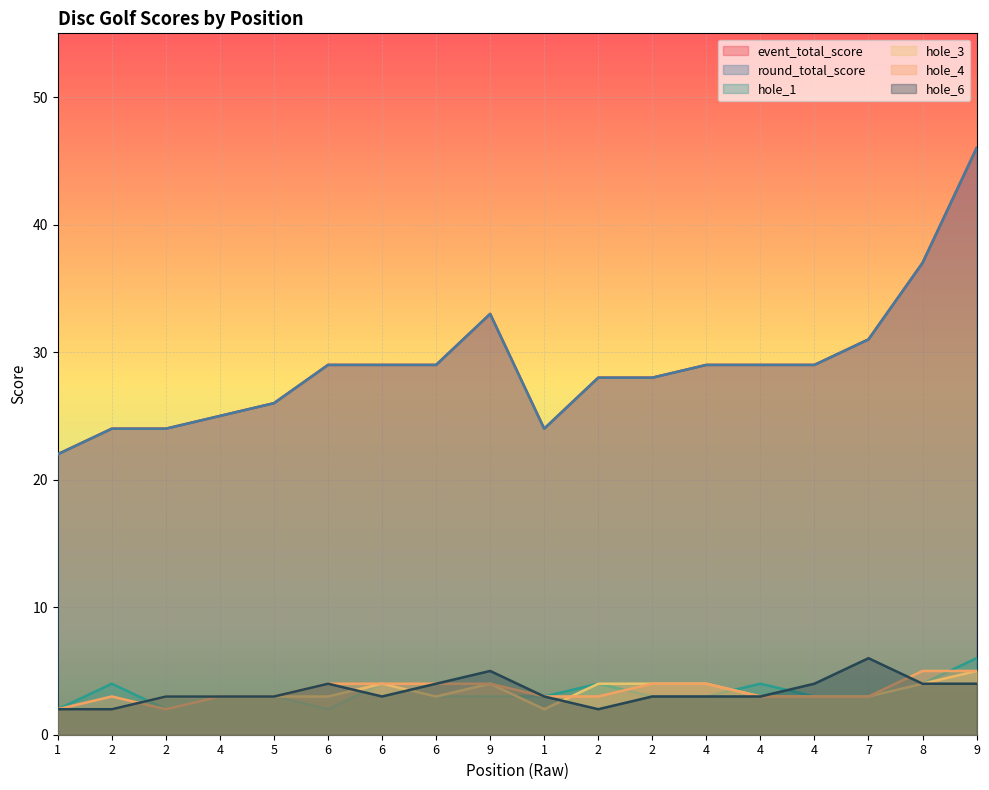

The value of hole_1 at 2 is 4. True or false?

True